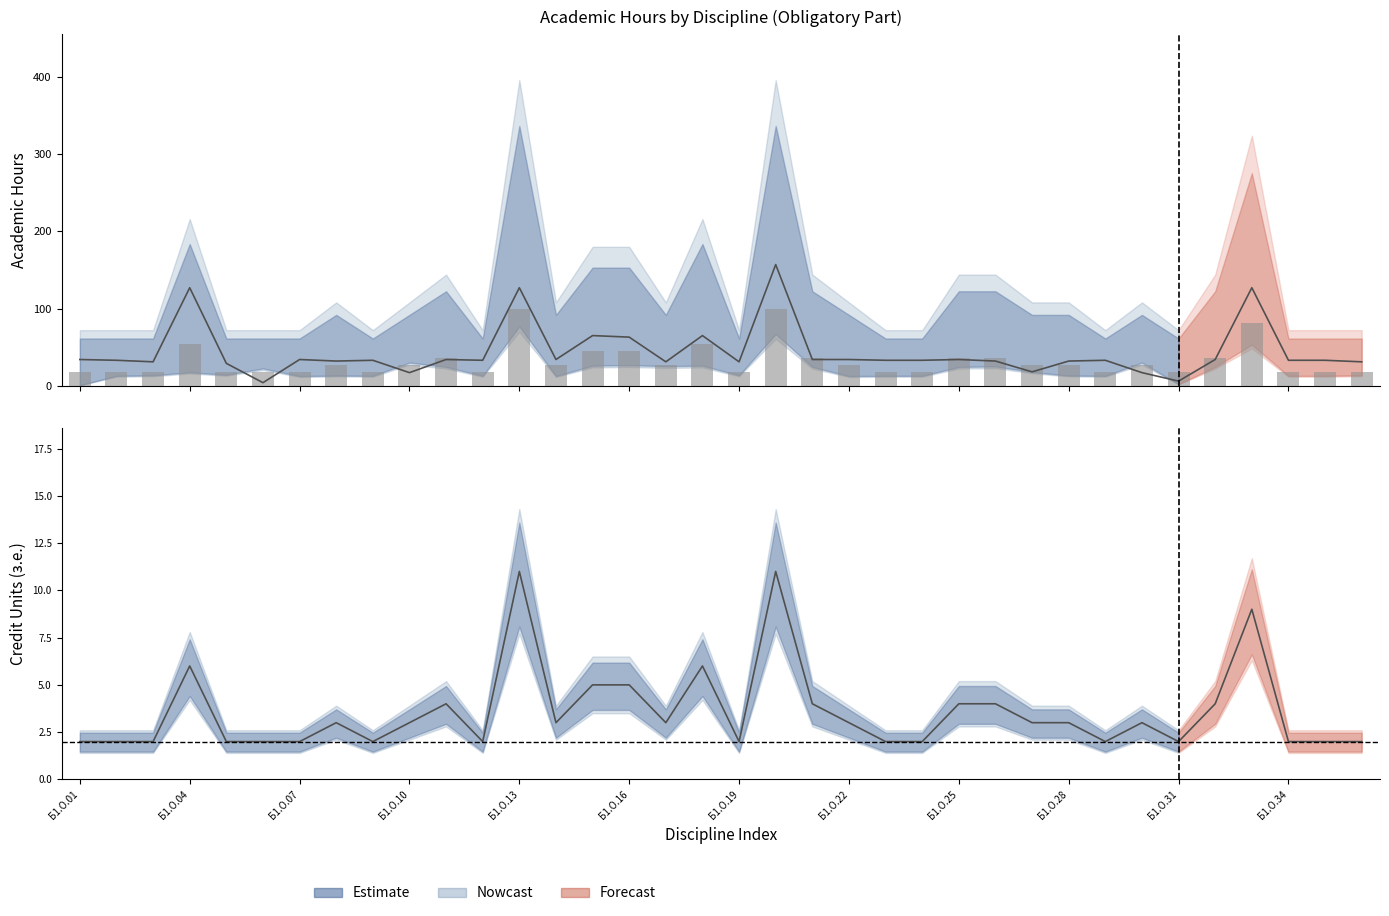

How many values in the Estimate (hours) series are below 33?

12